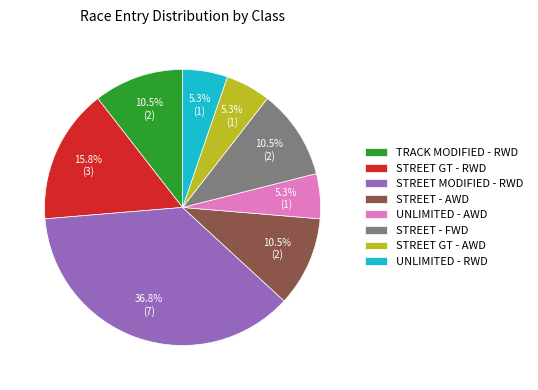

Count the number of slices in the pie.

8